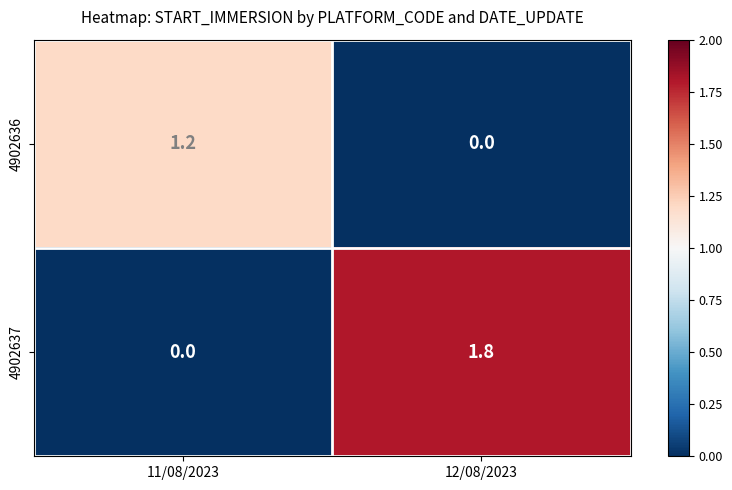

Which label corresponds to the largest value in the chart?

12/08/2023